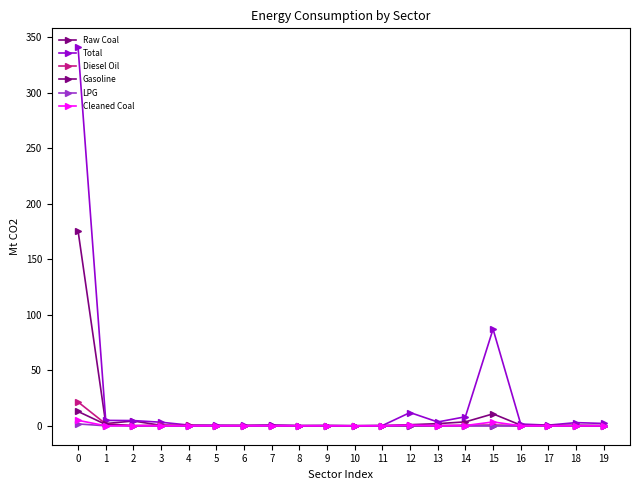

Is this an area chart (filled region under the line)?

No